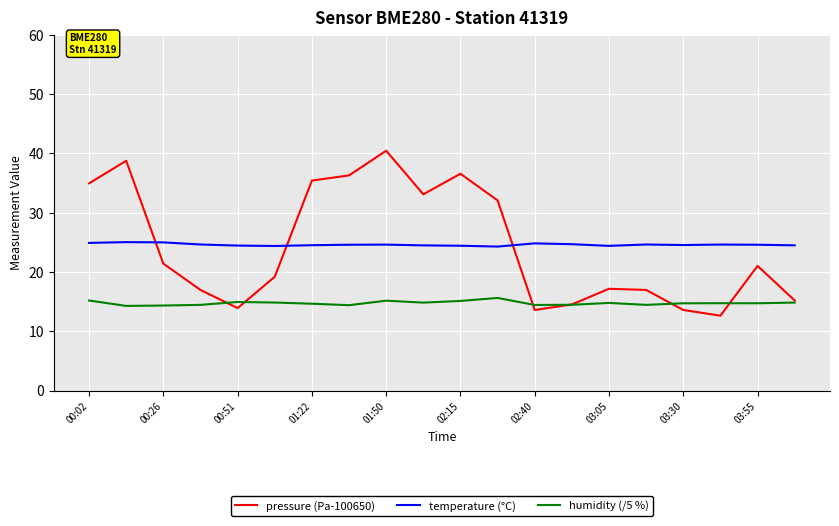

True or false: temperature (°C) and pressure (Pa-100650) cross at least once.

True